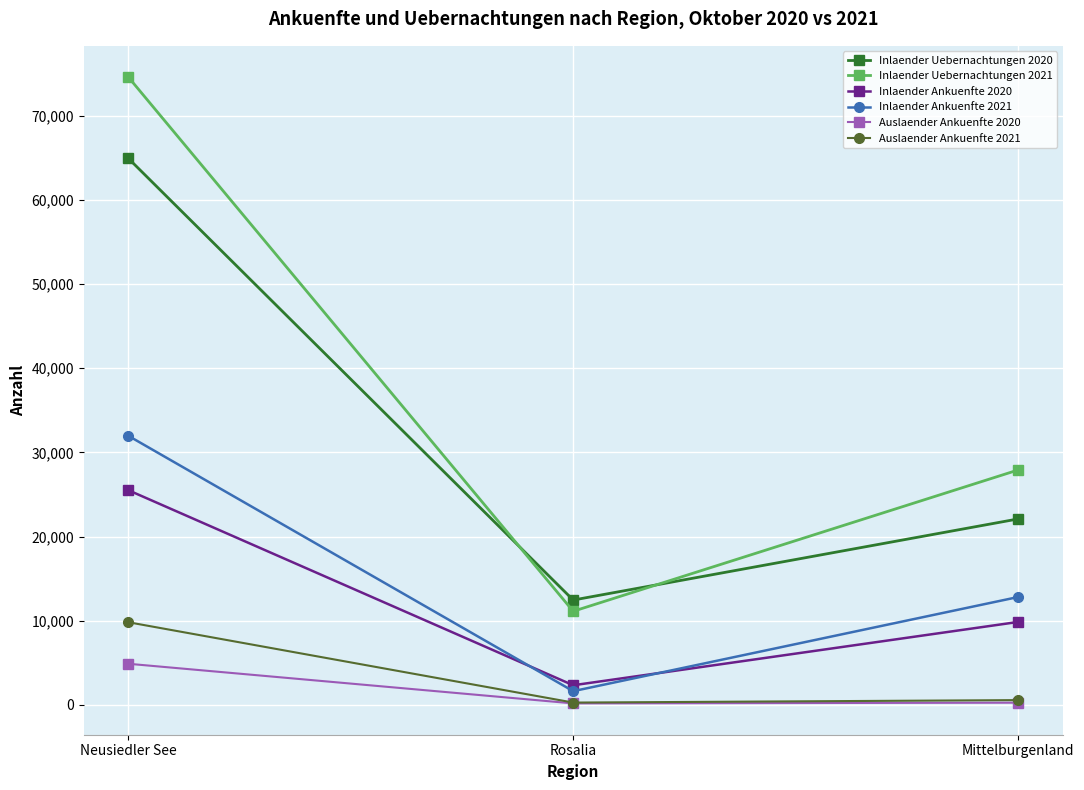

The value of Inlaender Uebernachtungen 2021 at Rosalia is 14510. True or false?

False